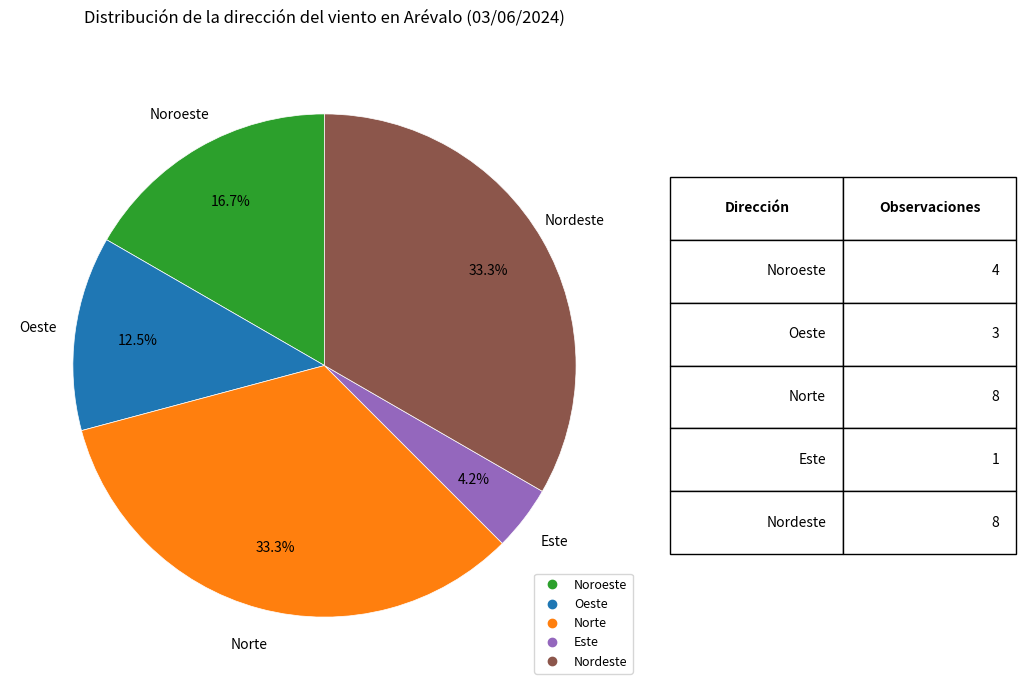

Does any single category account for the majority?

No